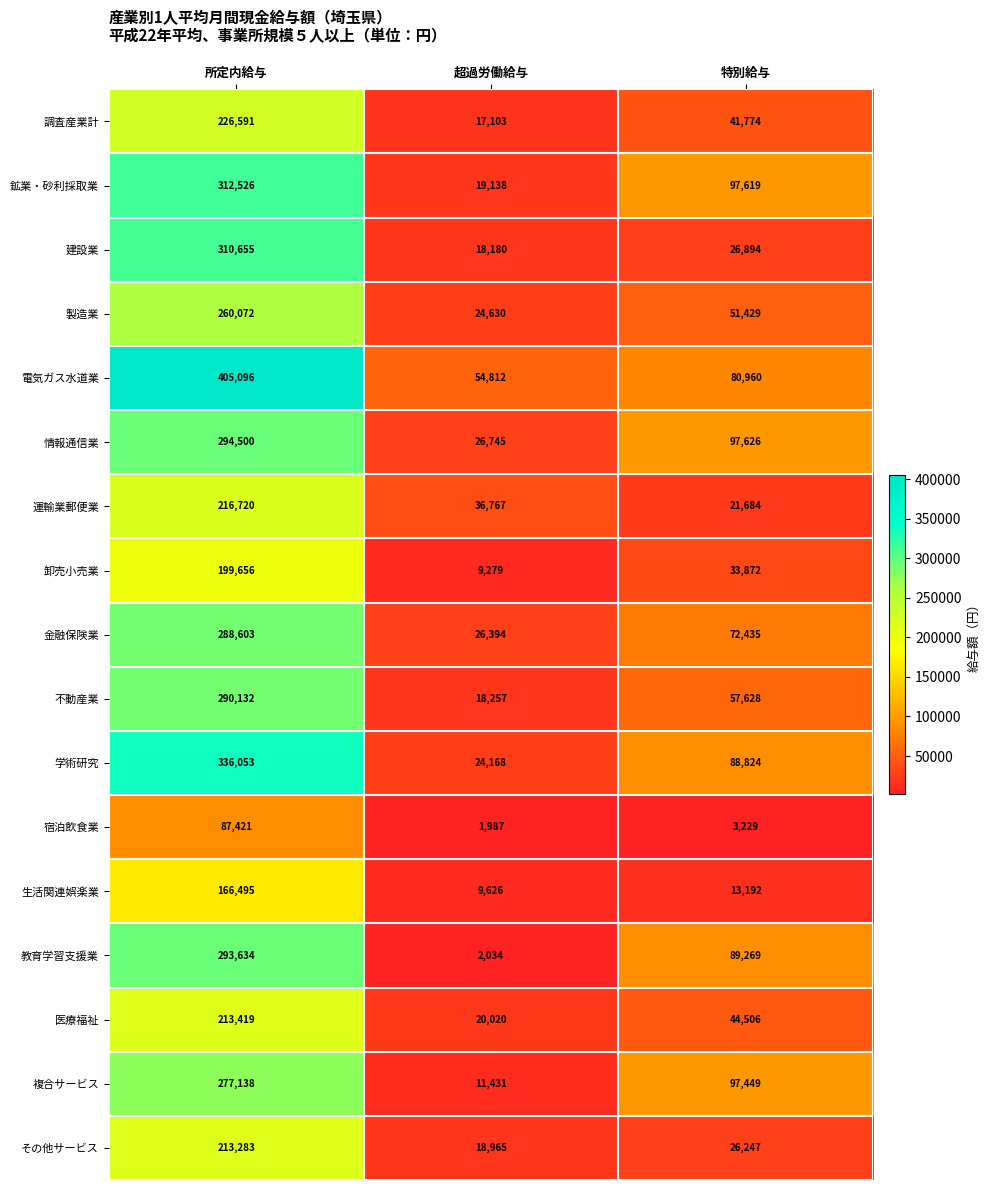

The value of 鉱業・砂利採取業 at 超過労働給与 is 19138. True or false?

True